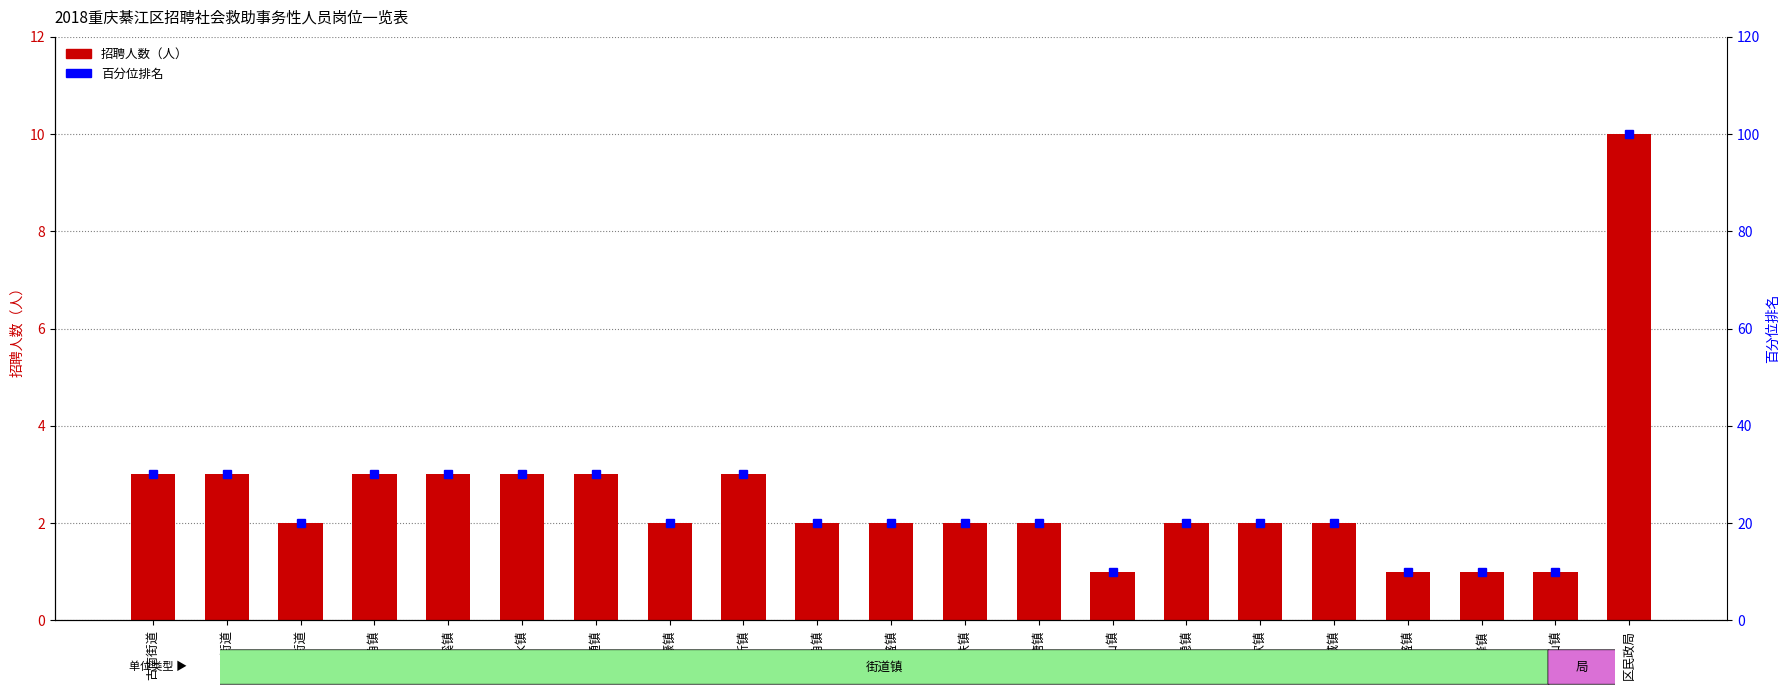

What is the difference between the highest and lowest values at 新盛镇?

9